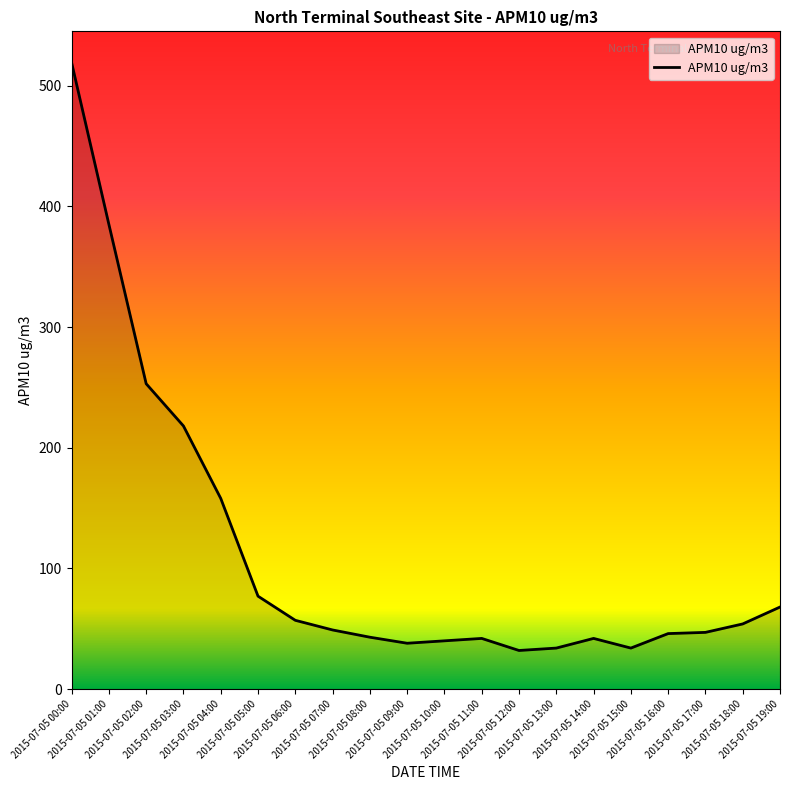

The value at 2015-07-05 16:00 is 80. True or false?

False